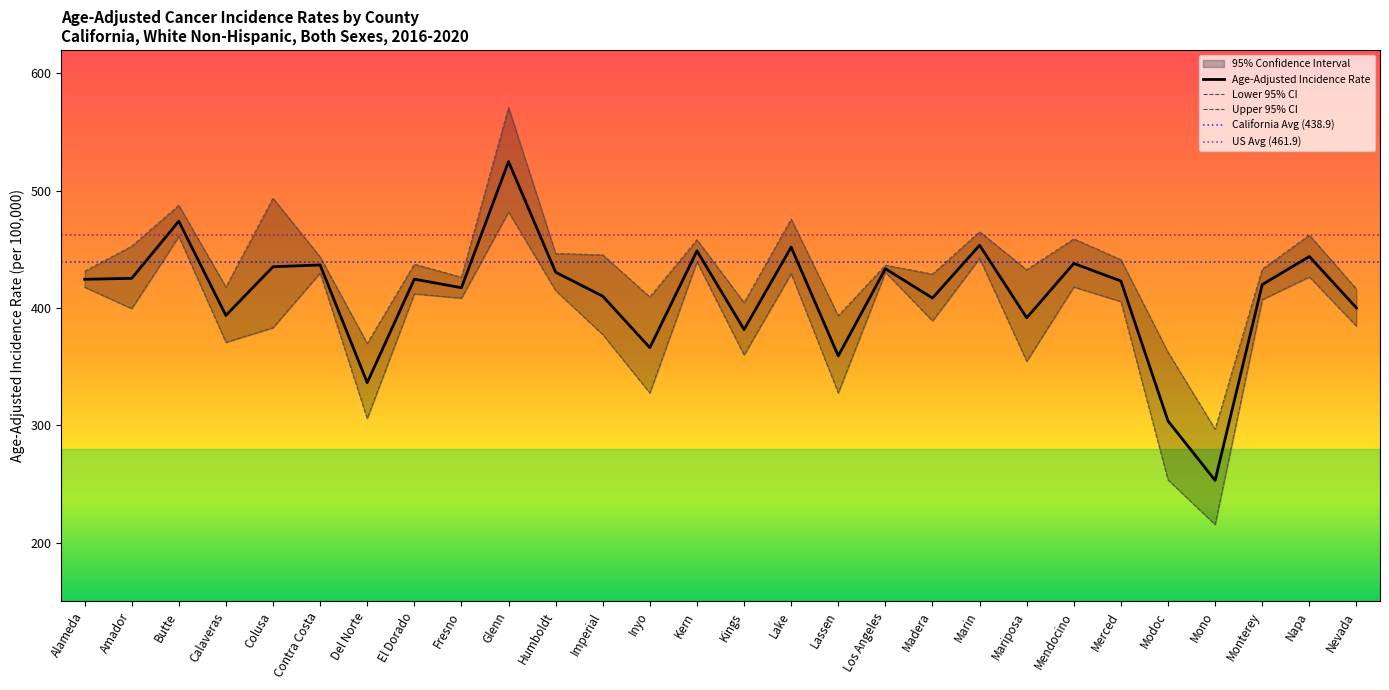

Where is the first local maximum for Age-Adjusted Incidence Rate?

Butte